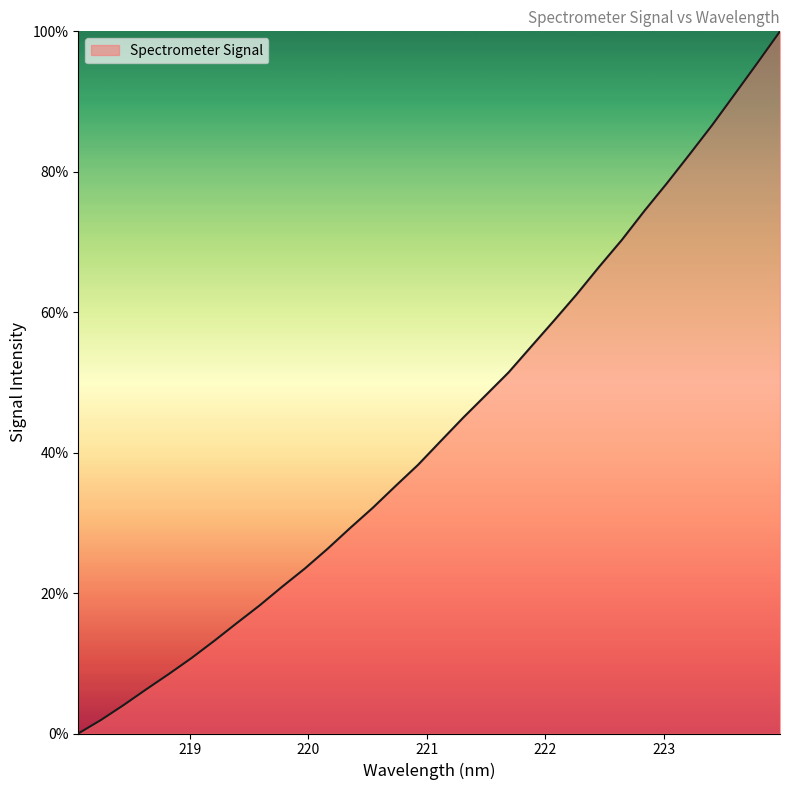

What is the maximum value shown in the chart?

100.0